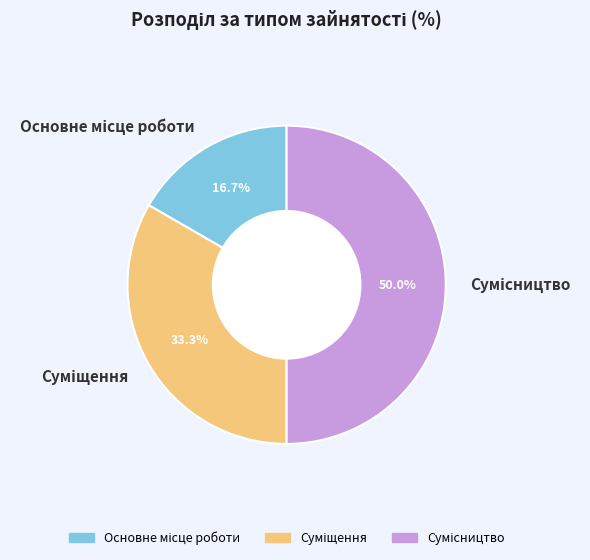

Which category has the smallest portion of the pie?

Основне місце роботи